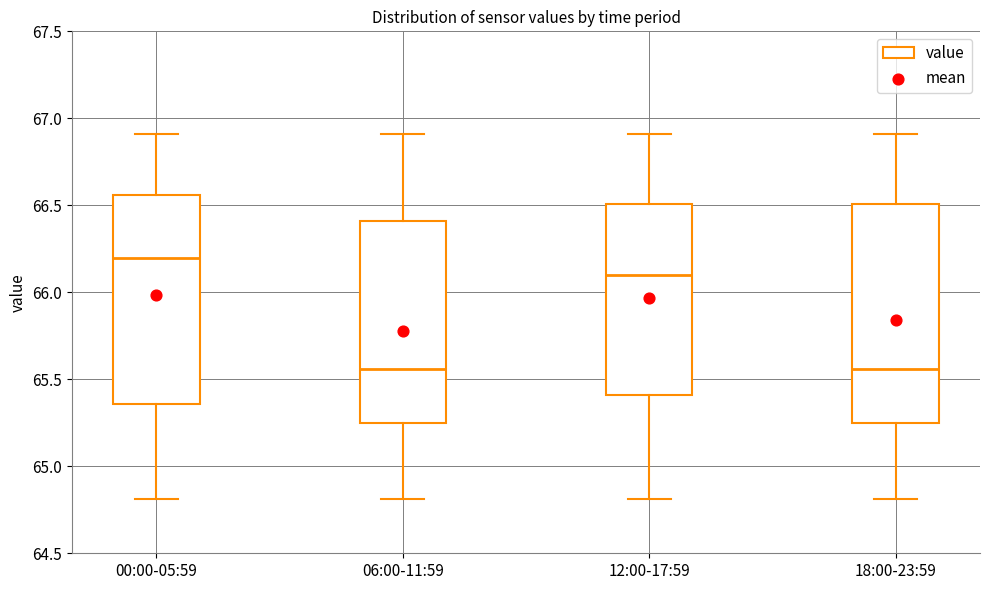

Comparing the boxes themselves (not the whiskers), which one is the tallest?

18:00-23:59